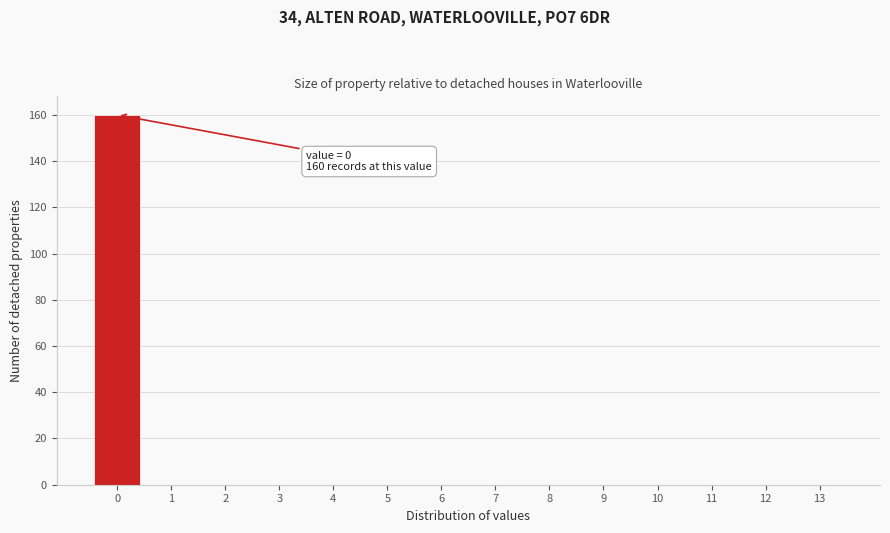

Reading left to right, extract all data points from this chart.

0=160	1=0	2=0	3=0	4=0	5=0	6=0	7=0	8=0	9=0	10=0	11=0	12=0	13=0